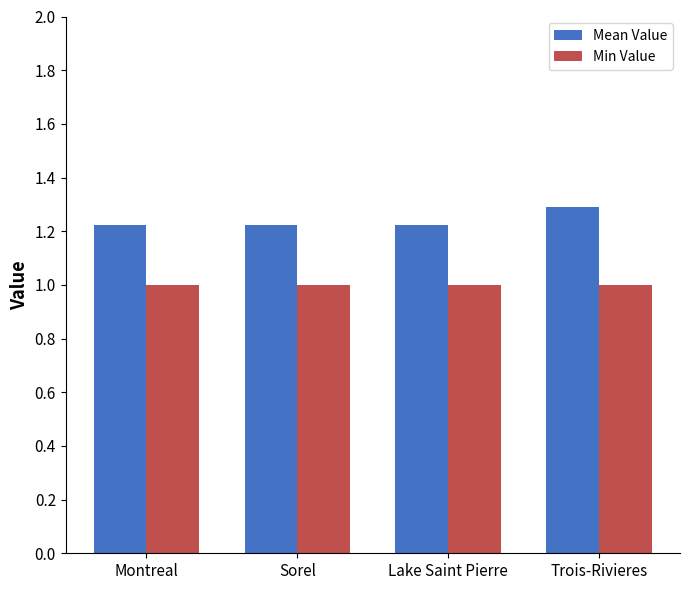

True or false: Min Value has a value of 1.5 at Trois-Rivieres.

False